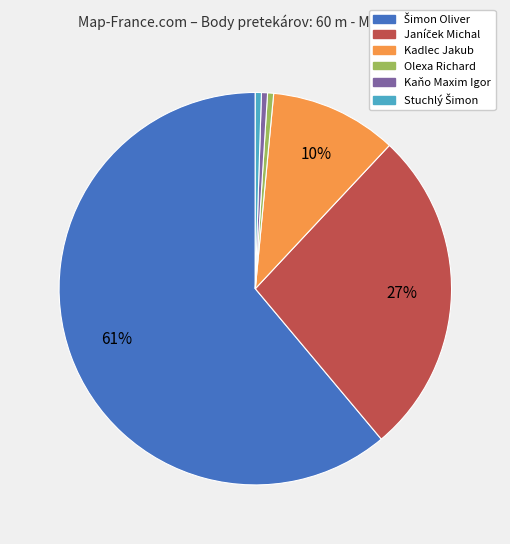

To the nearest percent, what percentage of the pie is Kadlec Jakub?

10%